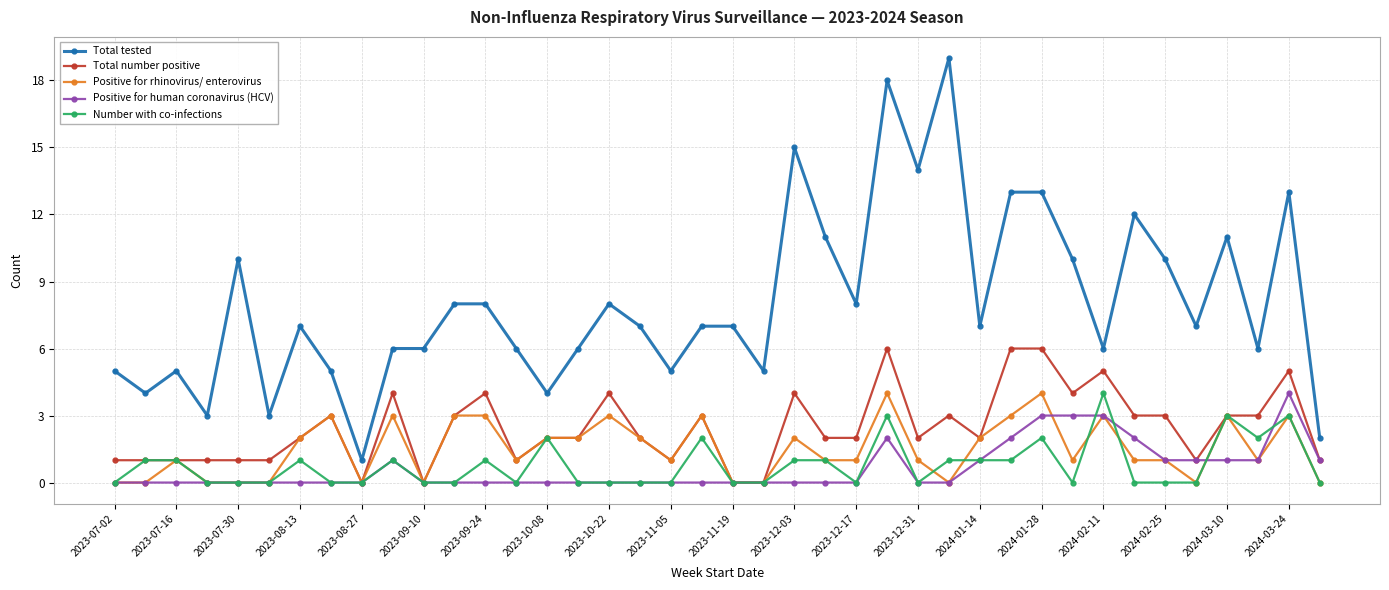

What is the greatest value displayed?

19